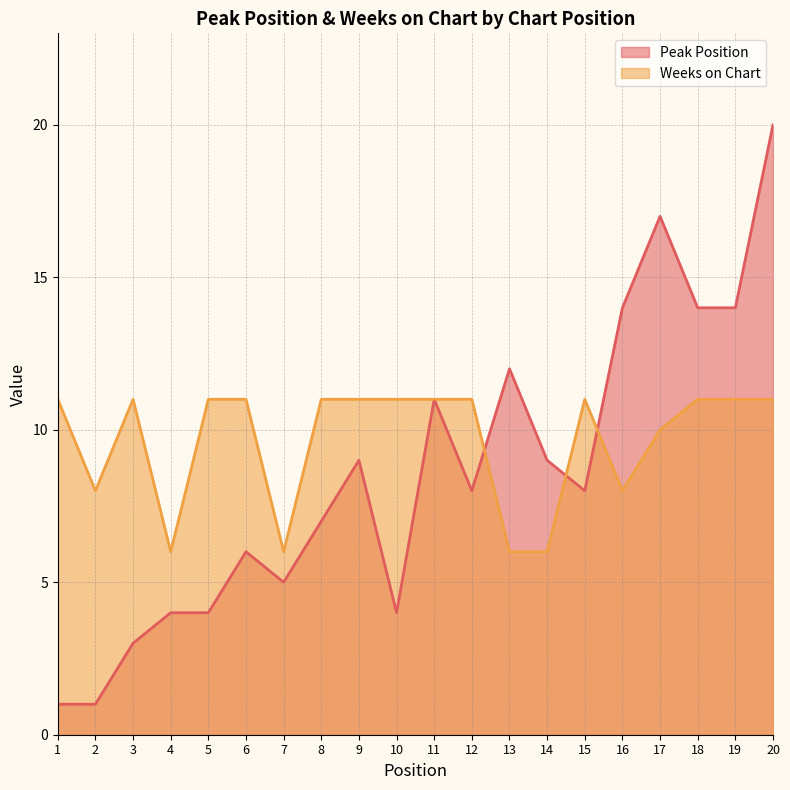

Reading right to left, what are all the values shown in this chart?

Peak Position: 20=20	19=14	18=14	17=17	16=14	15=8	14=9	13=12	12=8	11=11	10=4	9=9	8=7	7=5	6=6	5=4	4=4	3=3	2=1	1=1
Weeks on Chart: 20=11	19=11	18=11	17=10	16=8	15=11	14=6	13=6	12=11	11=11	10=11	9=11	8=11	7=6	6=11	5=11	4=6	3=11	2=8	1=11